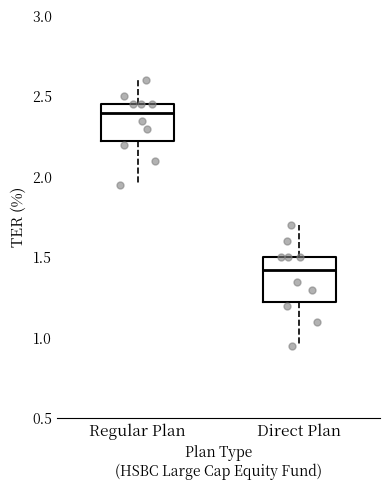

Reading left to right, transcribe this box plot: for each box, give where its median line is, the range the box spans, and where its two whiskers end, as read against the y-axis. The values are not printed on the chart, so give them approximately, as read against the axis.

Regular Plan: median 2.40, box 2.25 to 2.45, whiskers 1.95 to 2.60
Direct Plan: median 1.45, box 1.25 to 1.50, whiskers 0.95 to 1.70